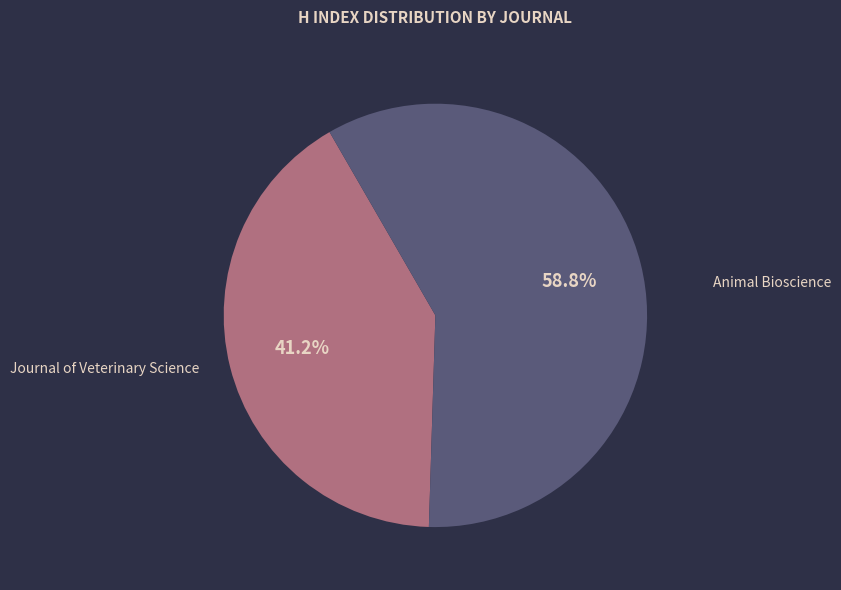

Which slice represents more than half of the pie?

Animal Bioscience